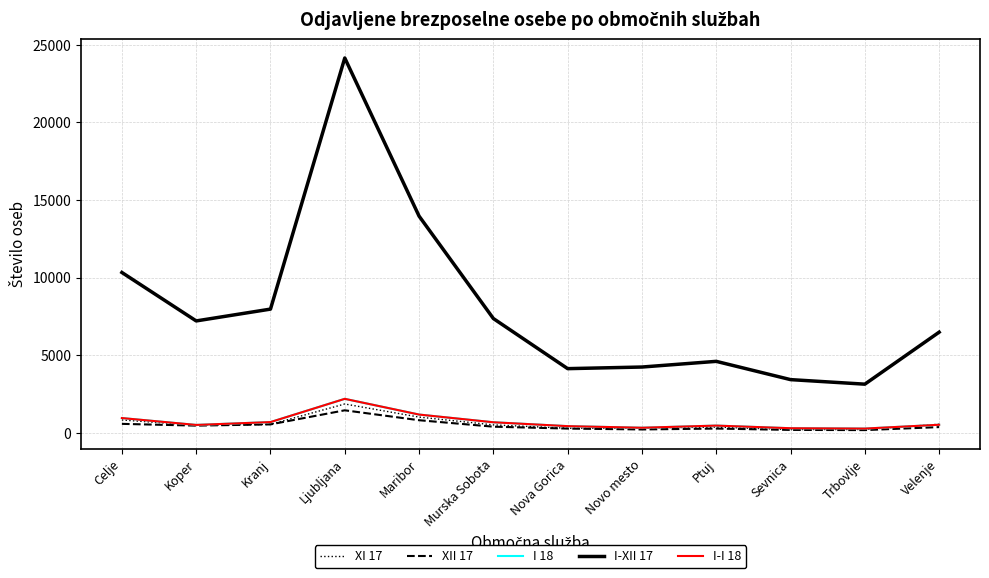

Reading left to right, transcribe all the data shown in this chart.

XI 17: Celje=814	Koper=475	Kranj=531	Ljubljana=1846	Maribor=1000	Murska Sobota=499	Nova Gorica=281	Novo mesto=294	Ptuj=357	Sevnica=195	Trbovlje=200	Velenje=541
XII 17: Celje=564	Koper=450	Kranj=530	Ljubljana=1438	Maribor=799	Murska Sobota=382	Nova Gorica=260	Novo mesto=204	Ptuj=261	Sevnica=174	Trbovlje=162	Velenje=356
I 18: Celje=938	Koper=495	Kranj=679	Ljubljana=2178	Maribor=1164	Murska Sobota=667	Nova Gorica=417	Novo mesto=314	Ptuj=452	Sevnica=283	Trbovlje=260	Velenje=506
I-XII 17: Celje=10326	Koper=7202	Kranj=7964	Ljubljana=24158	Maribor=13961	Murska Sobota=7356	Nova Gorica=4125	Novo mesto=4229	Ptuj=4595	Sevnica=3417	Trbovlje=3124	Velenje=6477
I-I 18: Celje=938	Koper=495	Kranj=679	Ljubljana=2178	Maribor=1164	Murska Sobota=667	Nova Gorica=417	Novo mesto=314	Ptuj=452	Sevnica=283	Trbovlje=260	Velenje=506